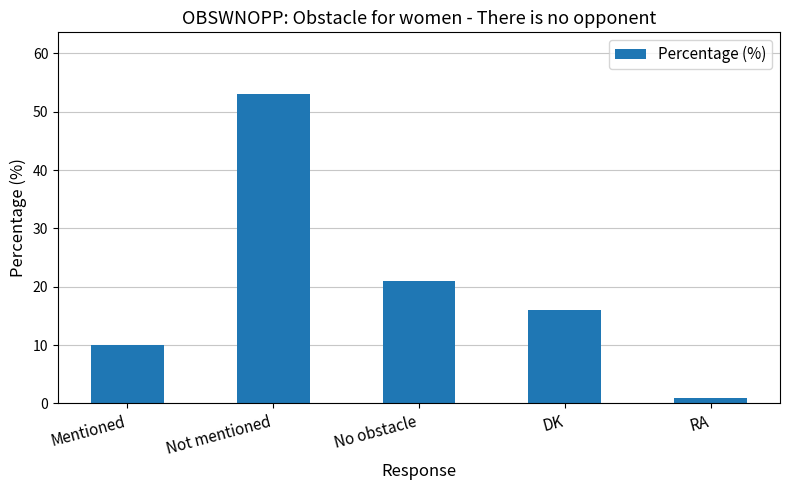

What is the greatest value displayed?

53